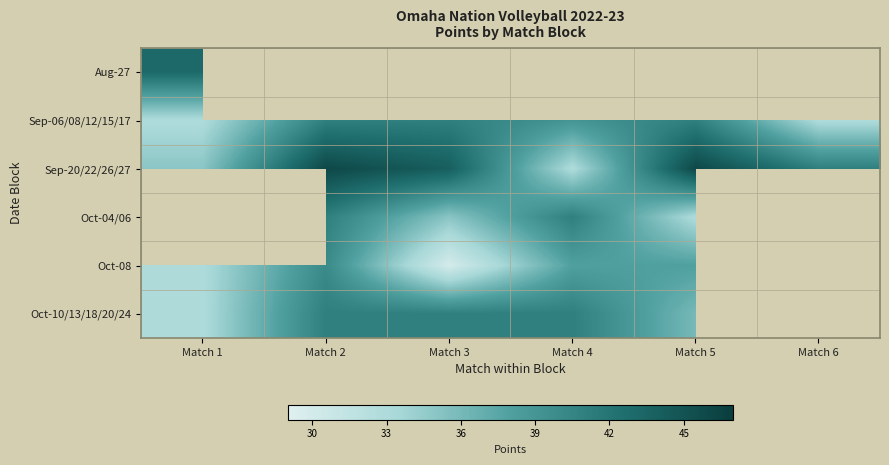

What is the highest value of the Aug-27 series?

43.0